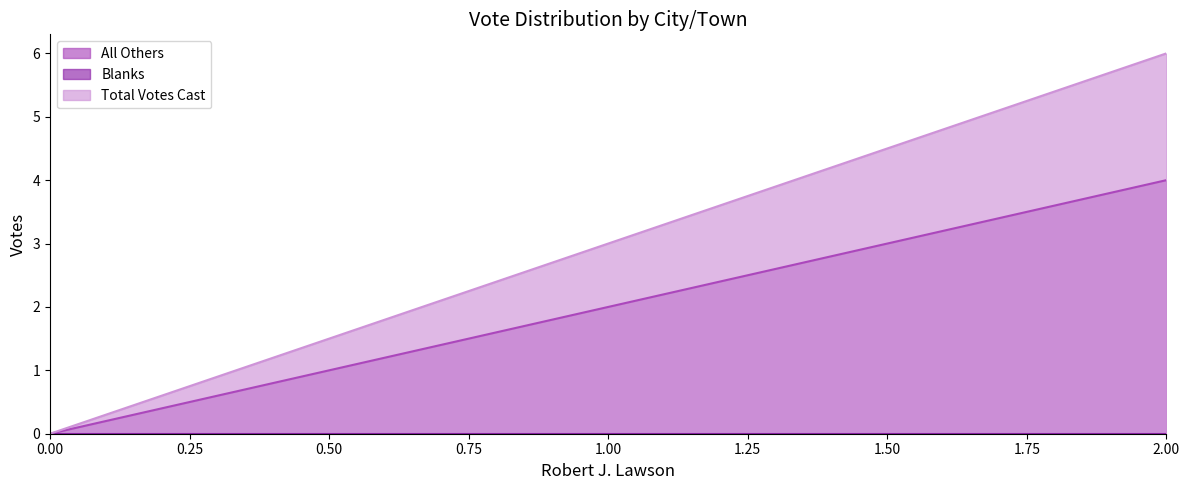

True or false: All Others has a value of -3 at 0.00.

False